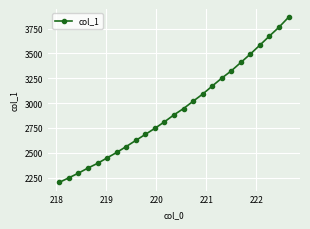

What is the minimum value shown in the chart?

2202.0